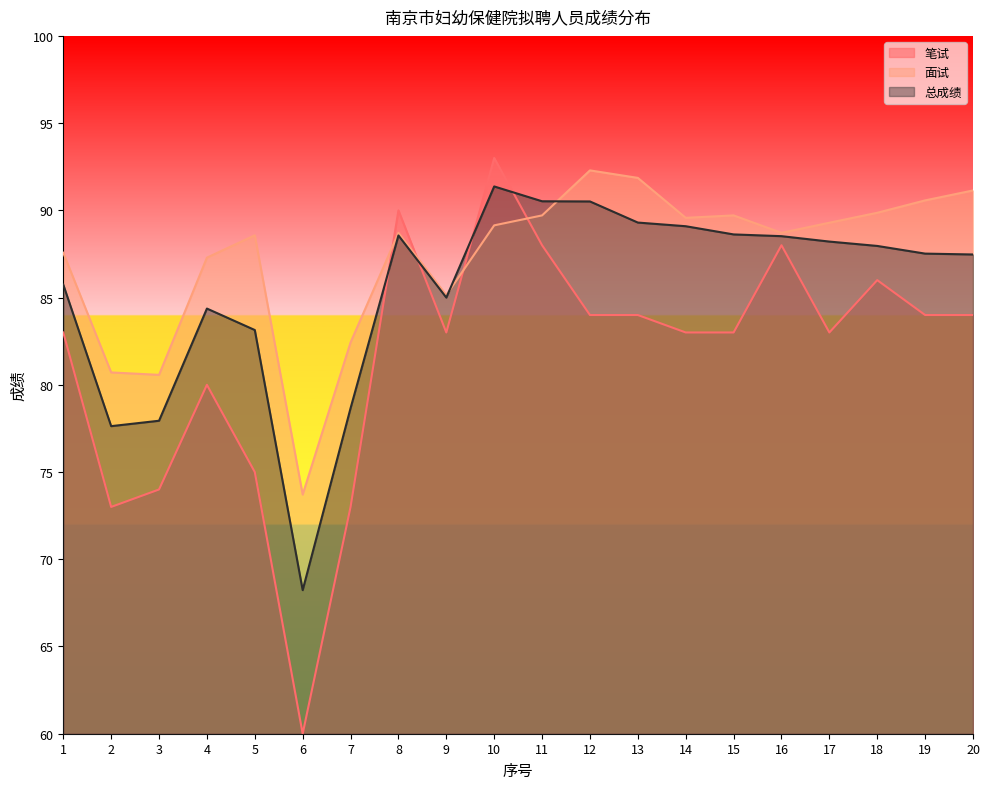

Rank the series at 3 from highest to lowest value.

面试, 总成绩, 笔试